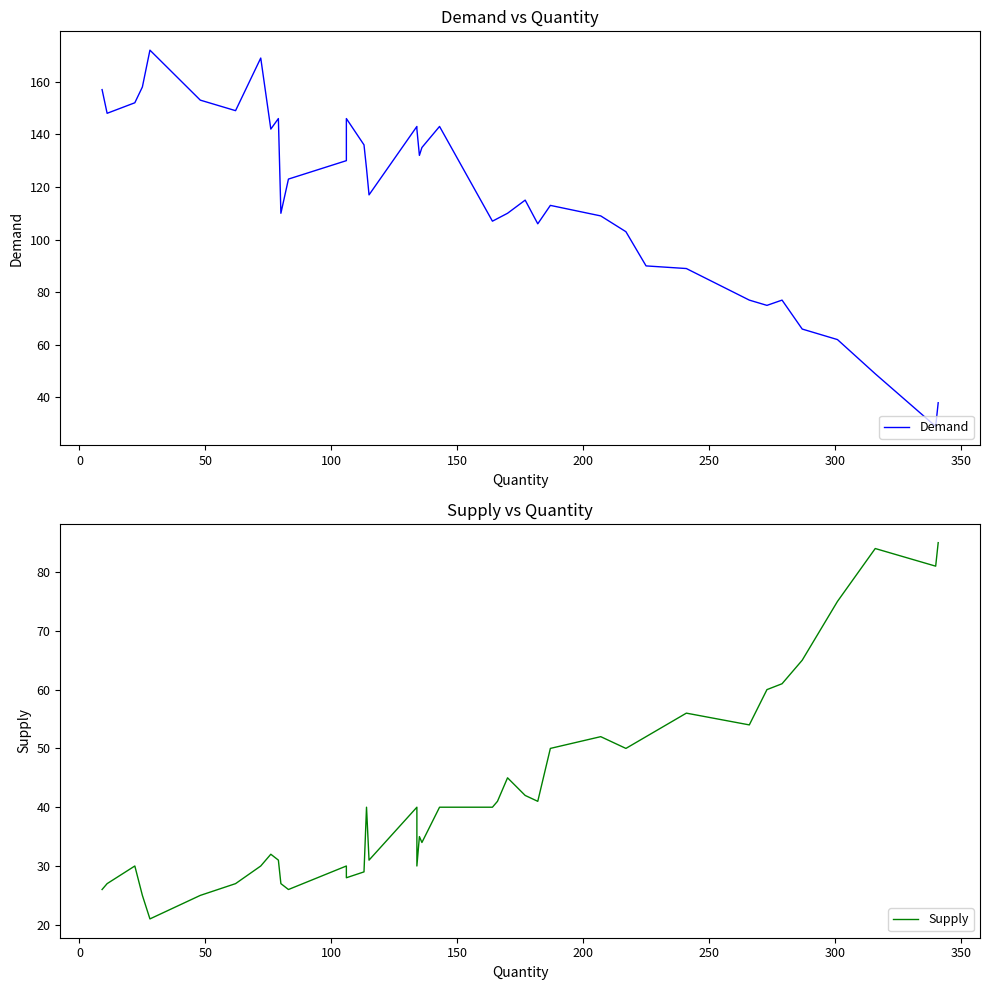

The Demand series shows 32 at 37. True or false?

False